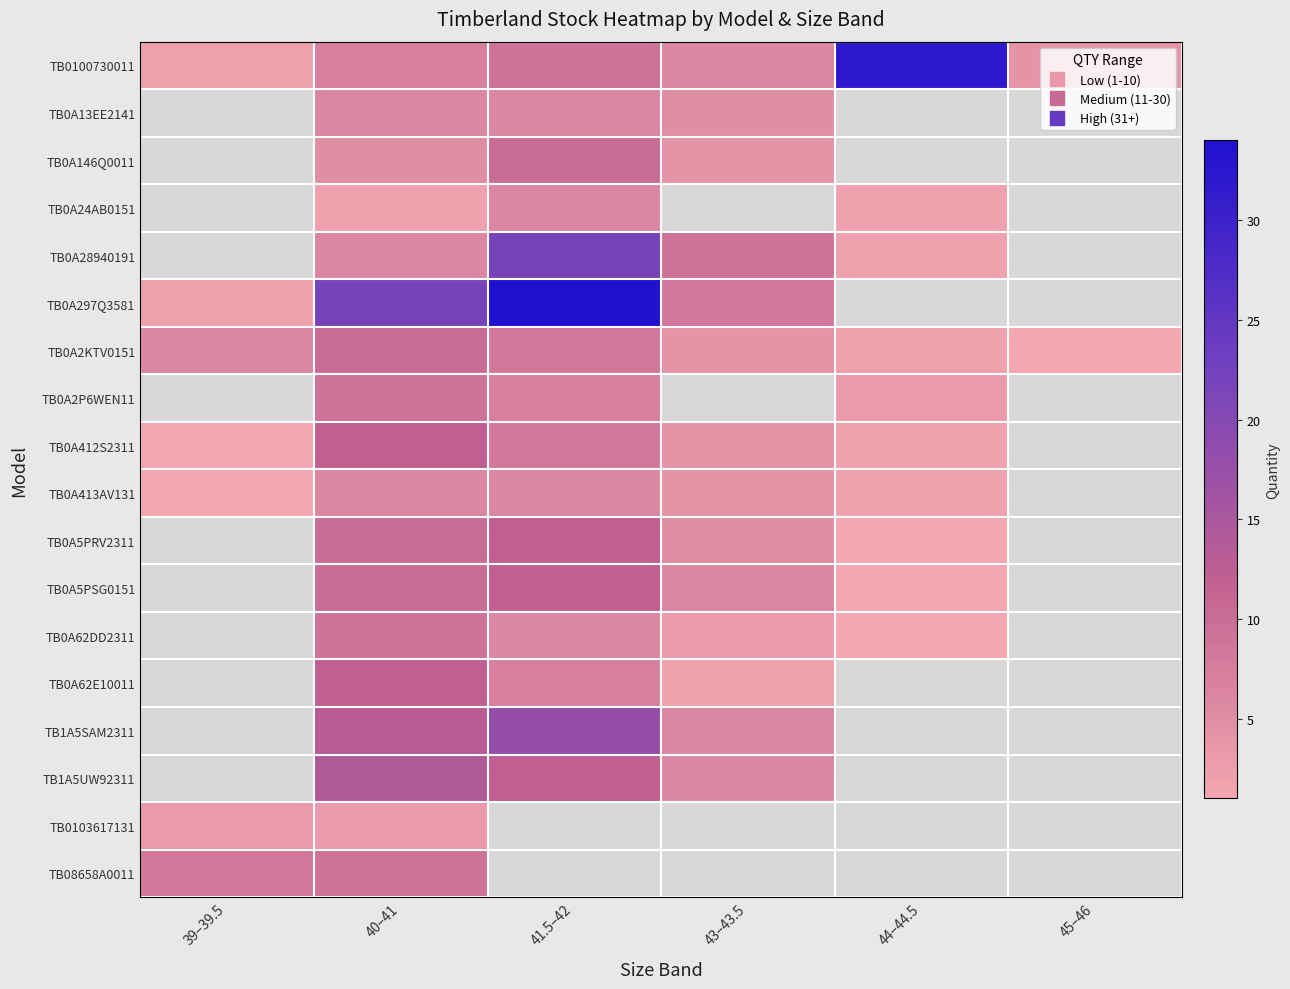

At which category is the sum across all series the highest?

40–41